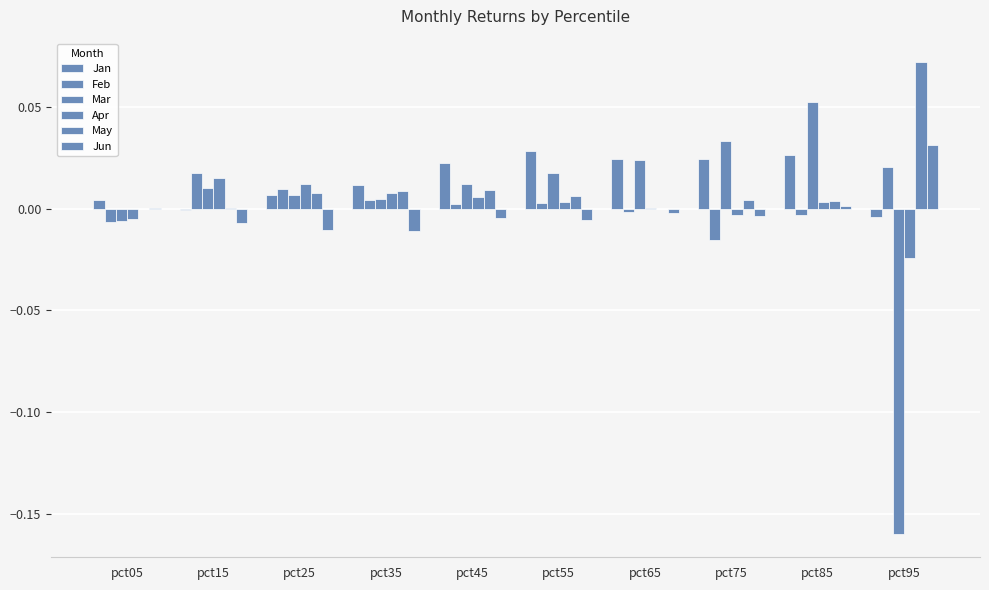

Are the bars horizontal?

No